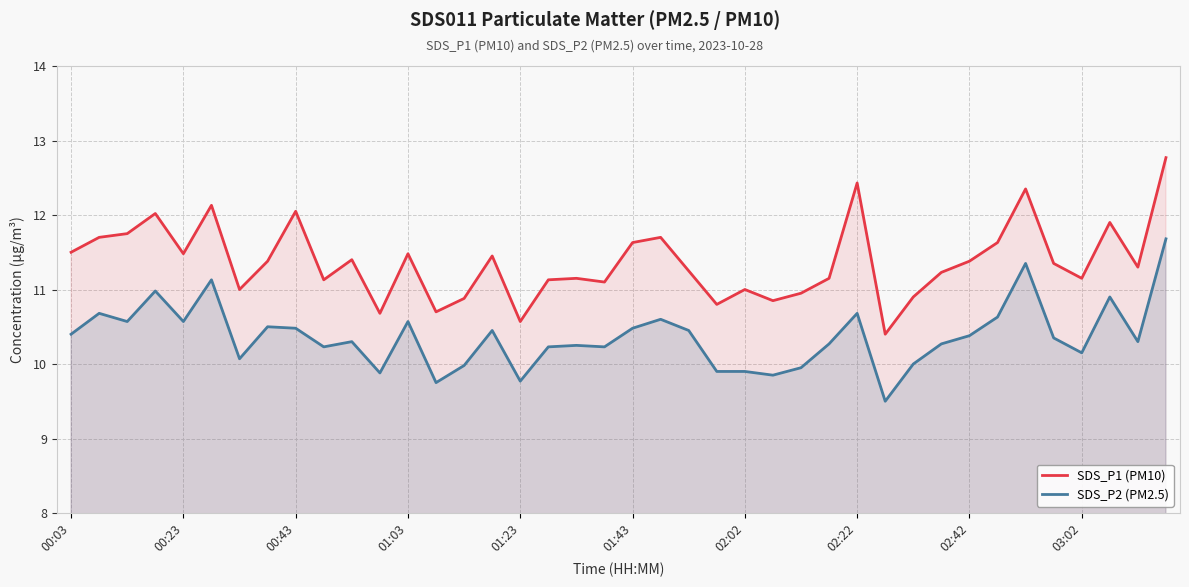

At 39, list the series in order from smallest to largest.

SDS_P2 (PM2.5), SDS_P1 (PM10)